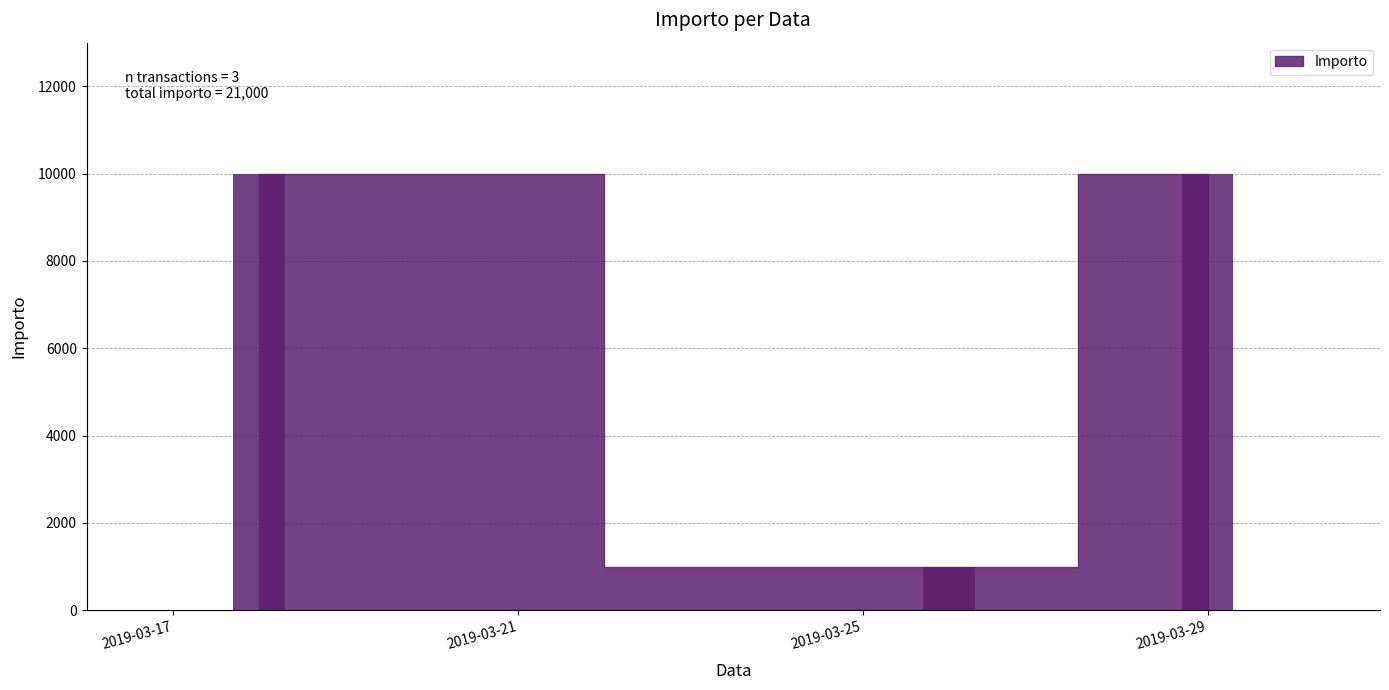

Count the number of categories in the chart.

3